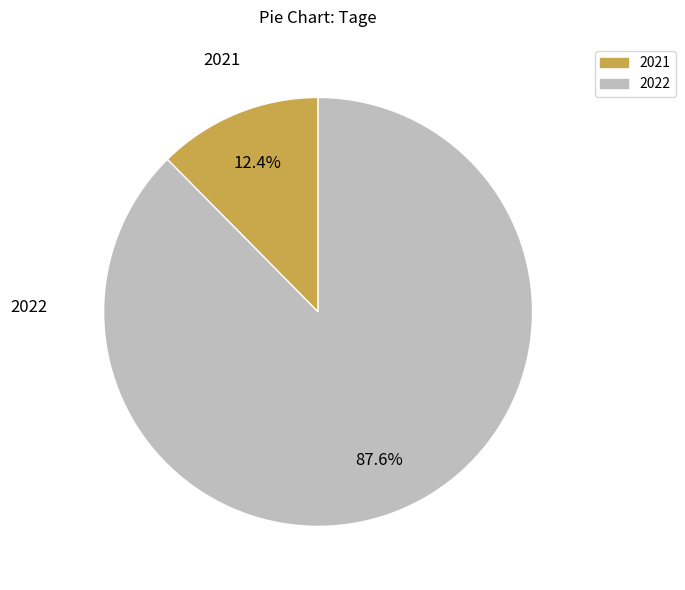

Which has a higher value, 2021 or 2022?

2022